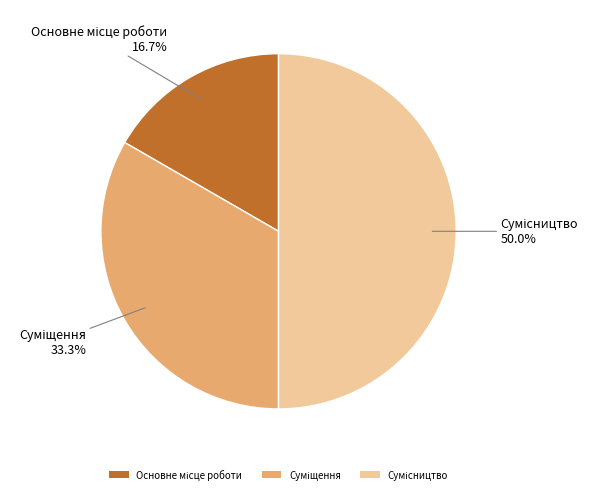

To the nearest percent, what is the difference between the Основне місце роботи and Суміщення slice percentages?

17%